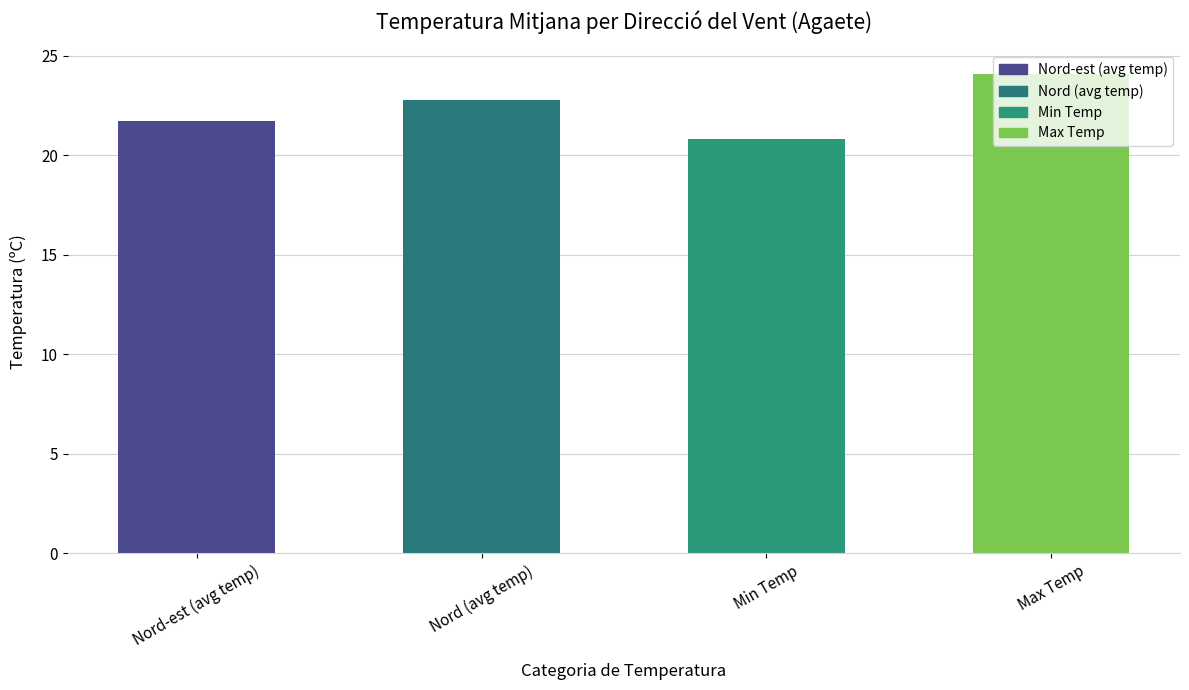

How many values are below 22?

2